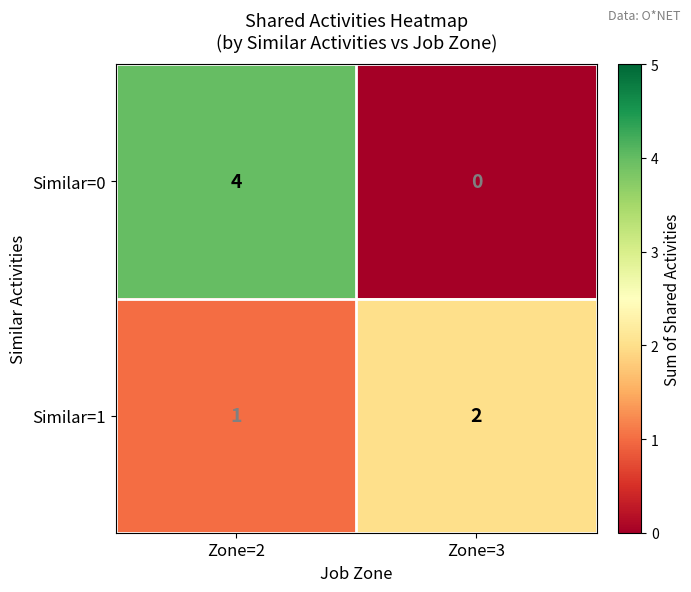

What is the difference between the highest and lowest values at Zone=3?

2